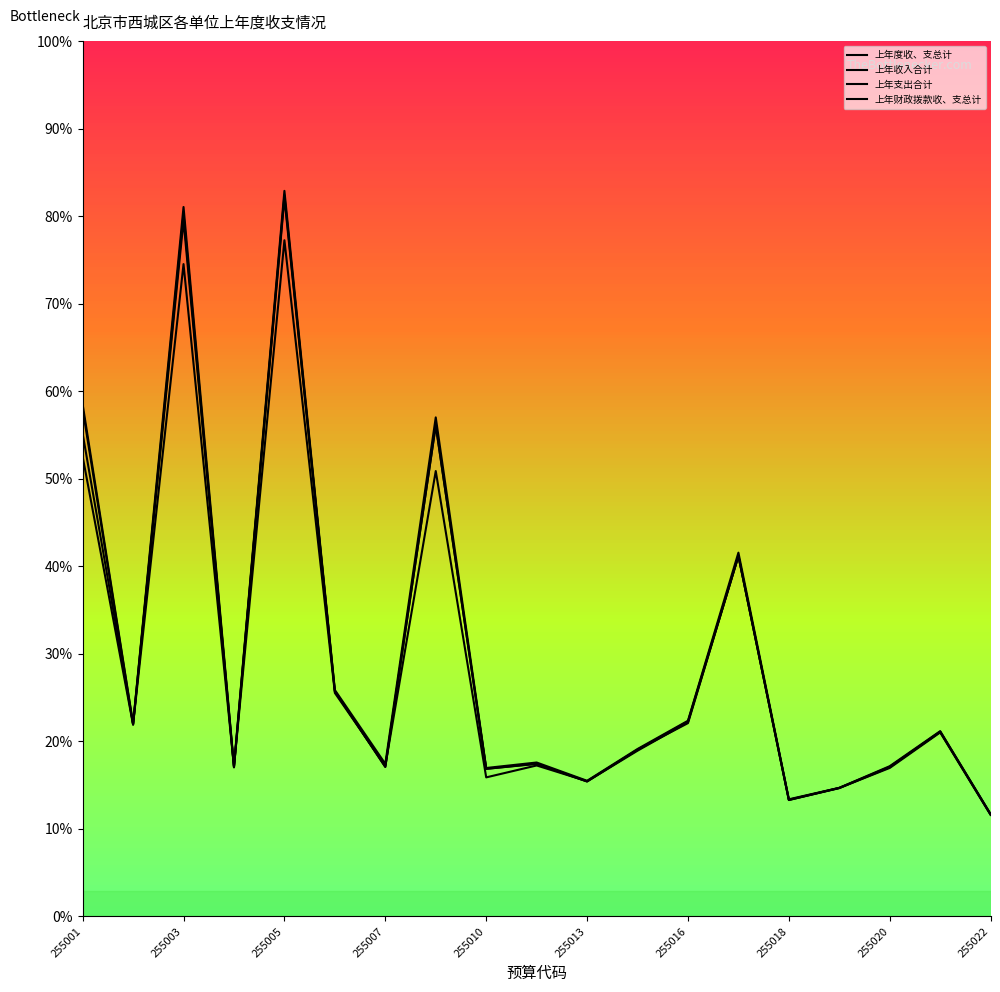

Reading left to right, what are all the values shown in this chart?

上年度收、支总计: 204815739.2	77073647.3	283764654.6	60141801.5	290214790.7	90558479.9	61029504.2	199601268.1	59363865.2	61557524.6	54242718.0	66964861.9	78267034.7	145498946.9	46846969.6	51428352.8	60091869.6	74098399.7	40910879.5
上年收入合计: 193117149.2	76818874.1	278344978.0	59700435.8	288463120.3	90014906.0	59785760.7	196390061.9	59016079.7	61104391.2	54014280.2	66281214.7	77682139.7	144166212.0	46598684.6	51306052.8	59662475.5	73936257.6	40702768.3
上年支出合计: 183925313.9	76680481.8	280967247.5	59605702.0	287299250.9	90105988.0	59807073.5	196468056.7	59030210.1	60984539.9	53943851.3	66716339.0	77312690.6	144182377.0	46529540.0	51397365.3	59384709.5	73593510.3	40587317.5
上年财政拨款收、支总计: 203068589.2	76829347.3	260923178.6	59936701.5	270463479.1	89382479.9	60247324.2	178141868.1	55606151.1	60374206.9	54081718.0	66622211.9	78022034.7	144159788.4	46663379.7	51407352.8	59859119.6	73777999.6	40772294.5